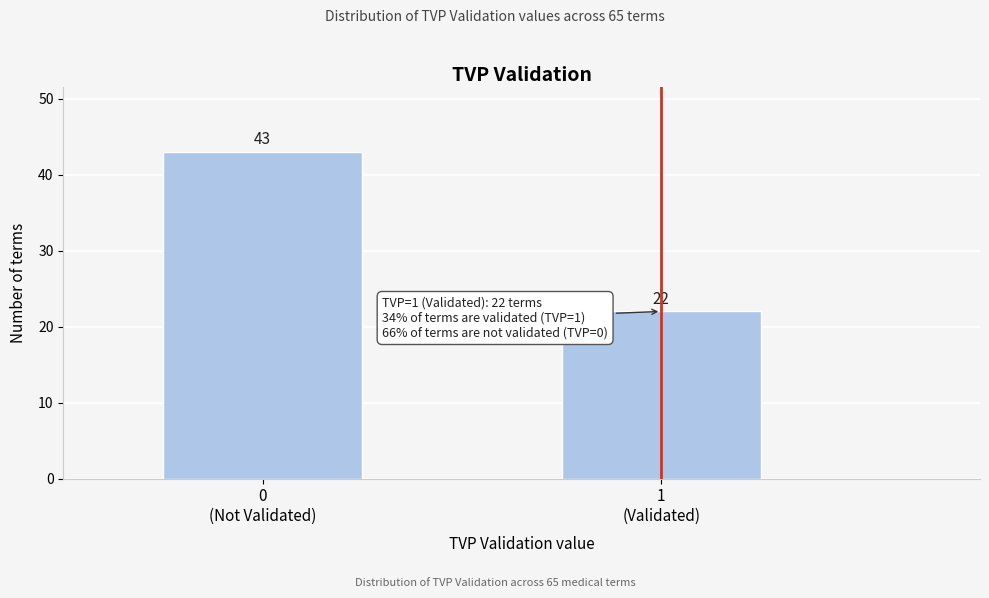

Reading left to right, list all the values displayed in this chart.

43	22